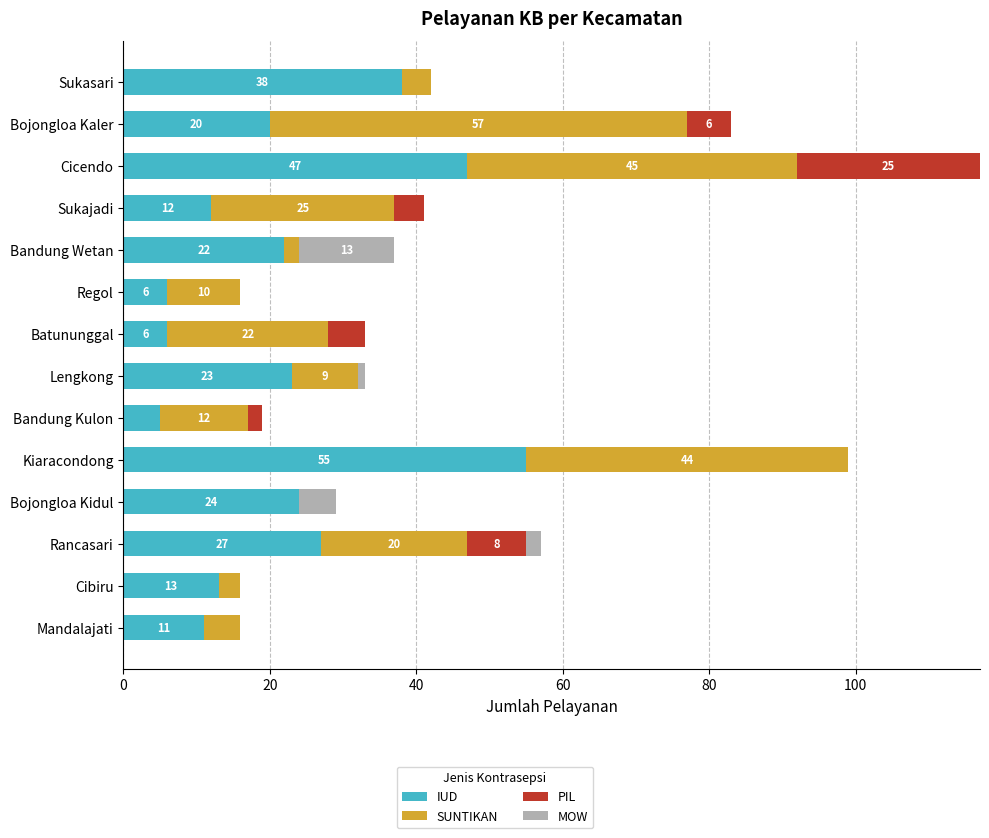

What is the sum of all IUD values?

309